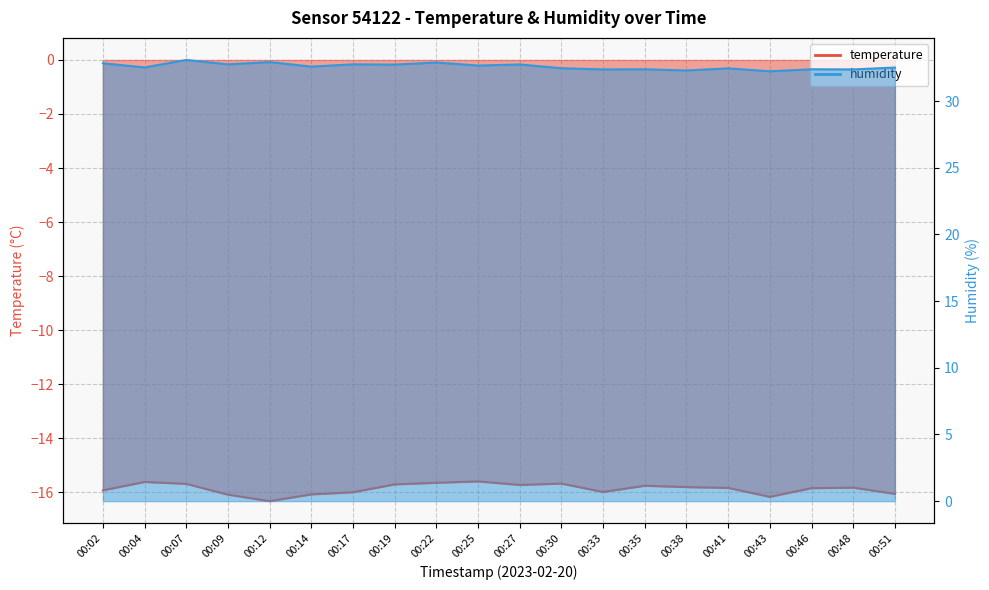

What are all the series names shown in the legend?

temperature, humidity